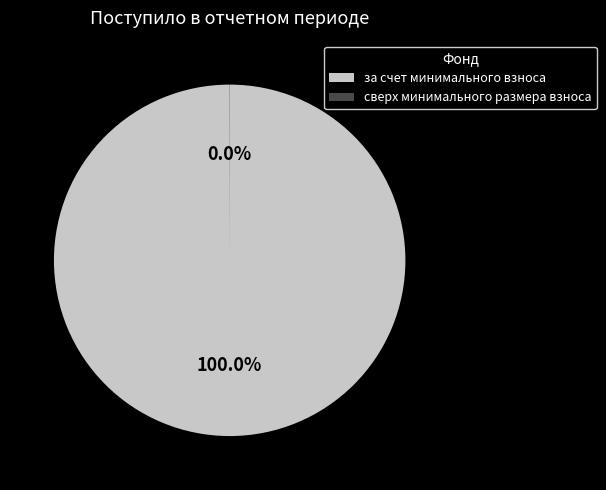

What is the majority slice?

за счет минимального взноса